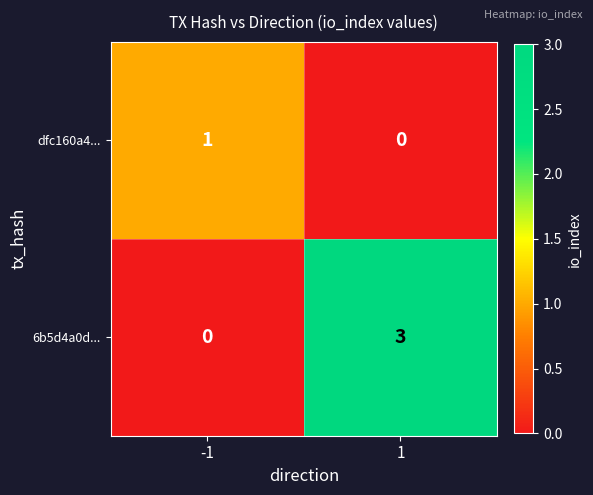

How many data points does each series have?

2